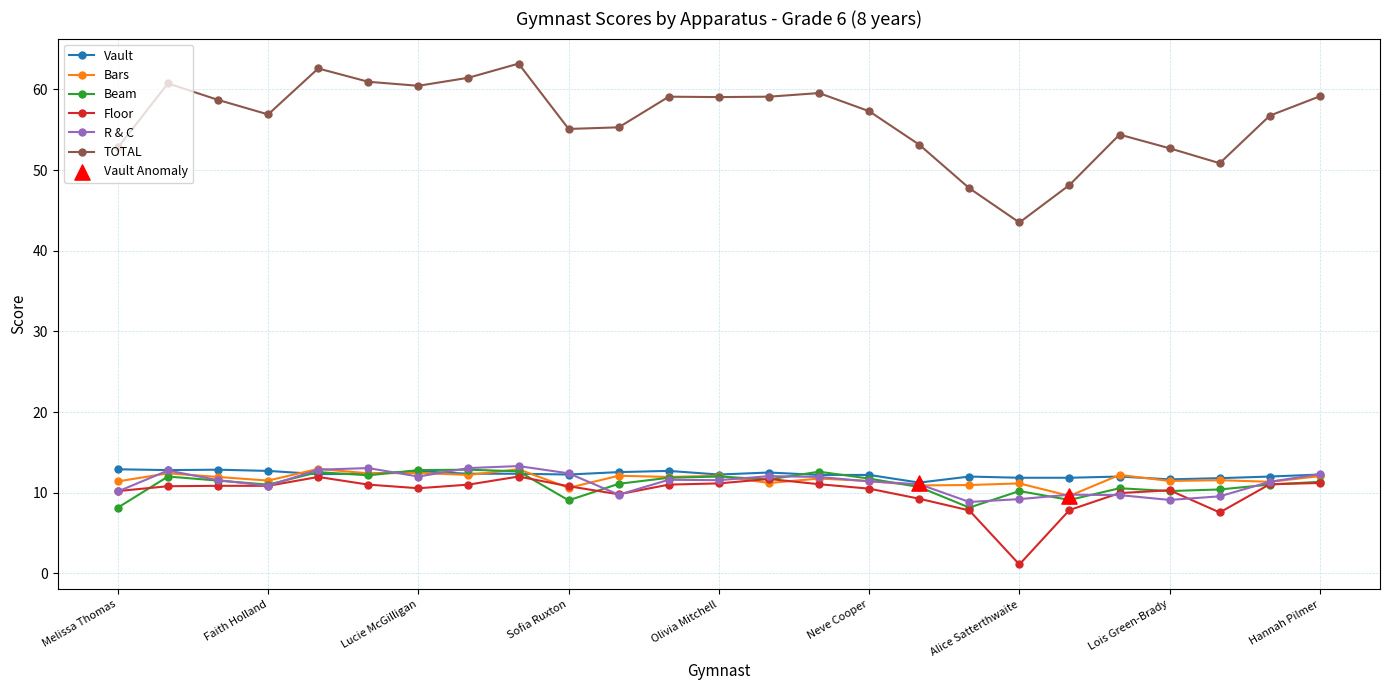

Which series has the widest spread of values?

TOTAL